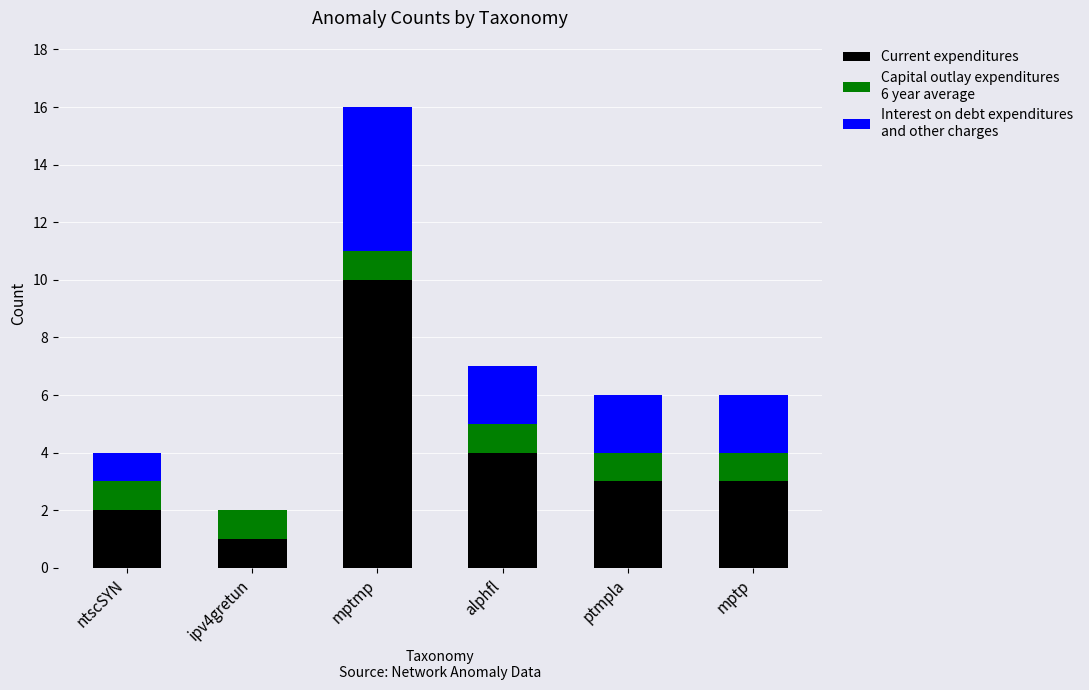

What is the total value across all series at mptmp?

16